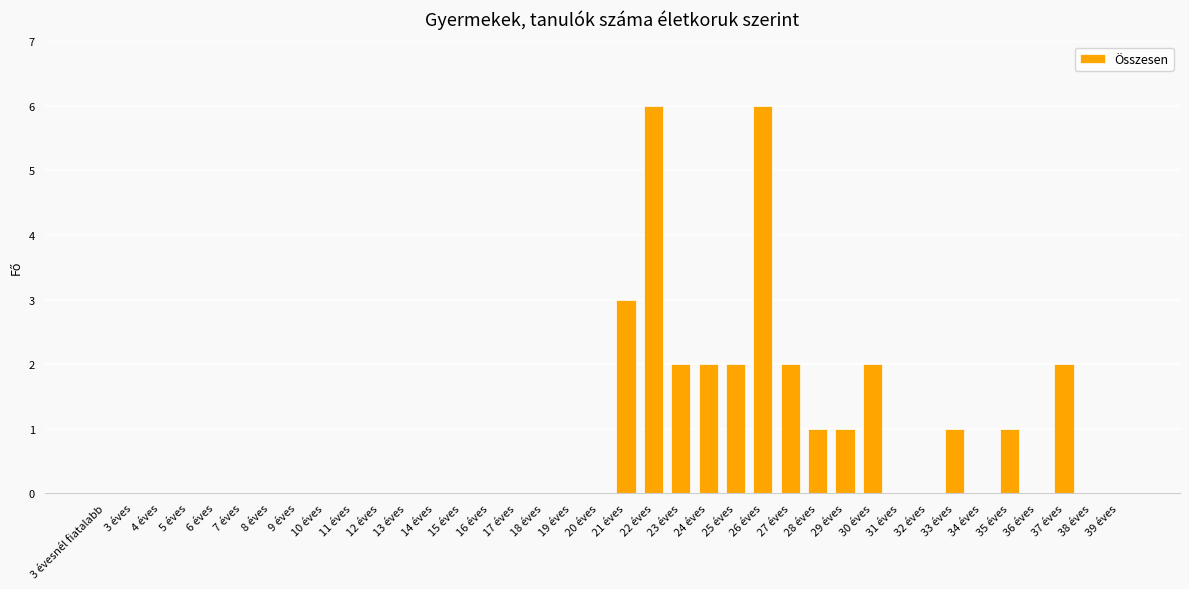

Between 17 éves and 29 éves, which is larger?

29 éves